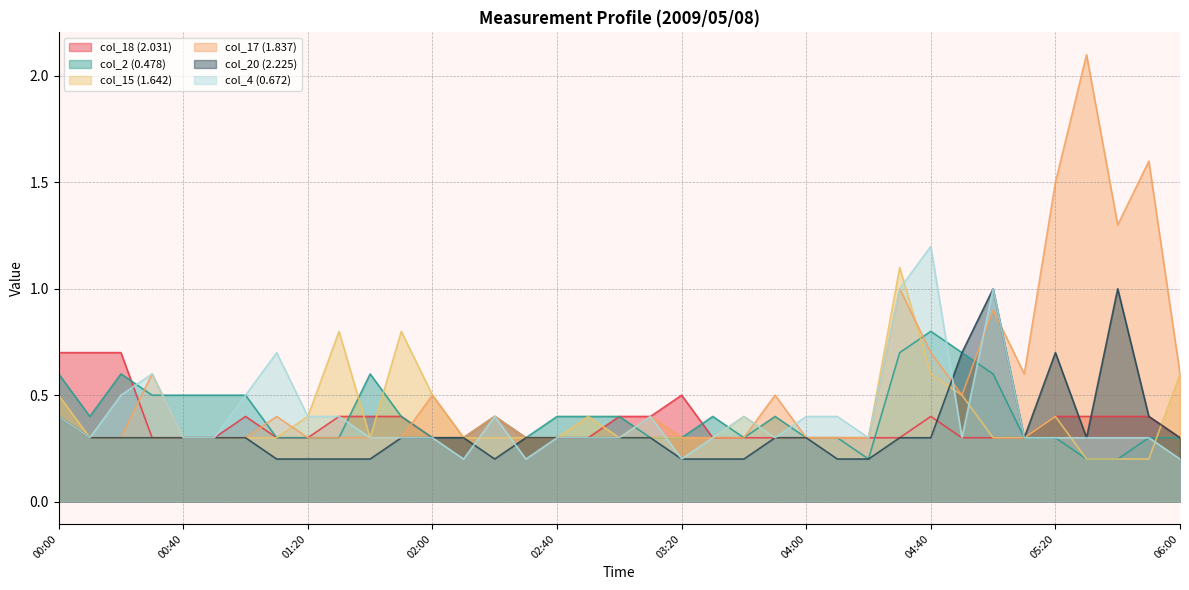

What is the sum of all col_18 (2.031) values?

13.7